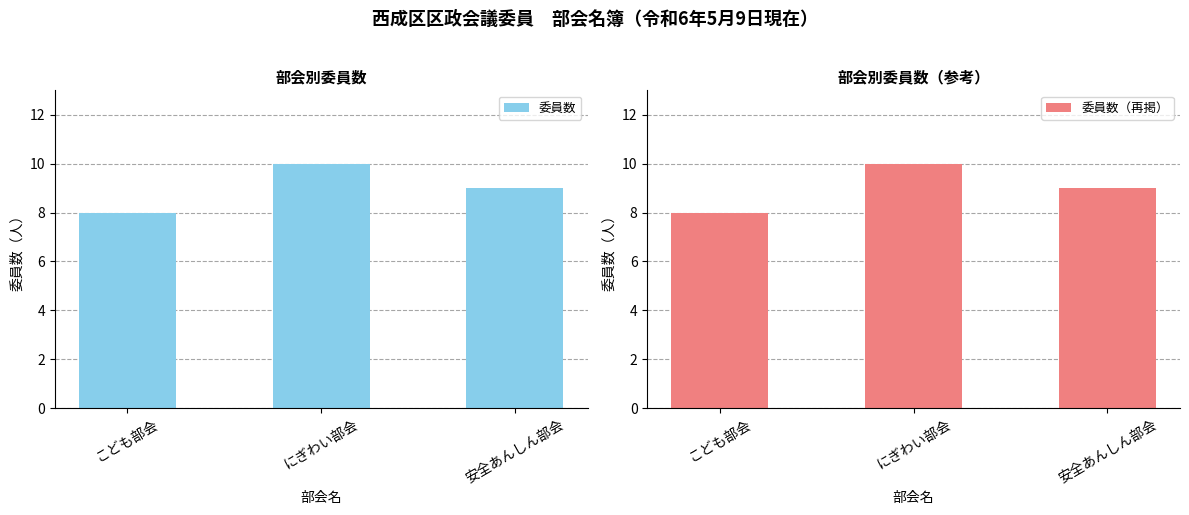

Between にぎわい部会 and 安全あんしん部会, which is larger?

にぎわい部会